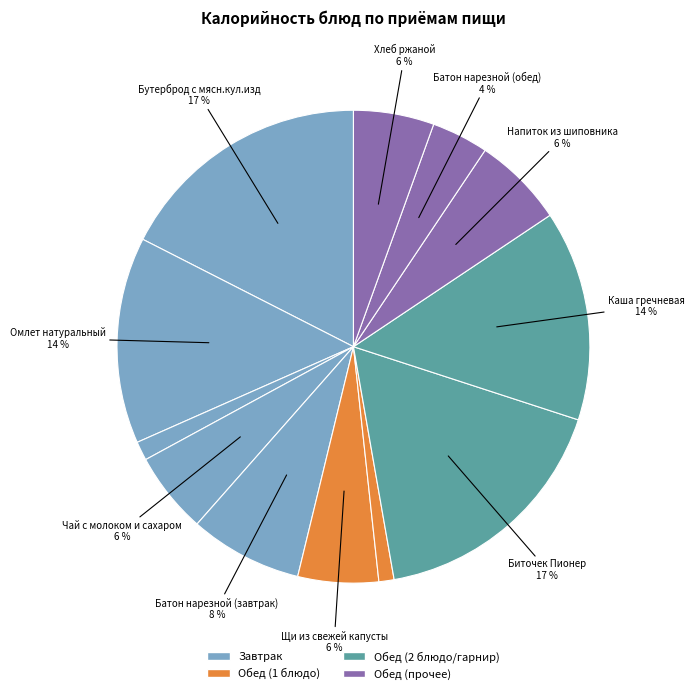

Count the number of slices in the pie.

12